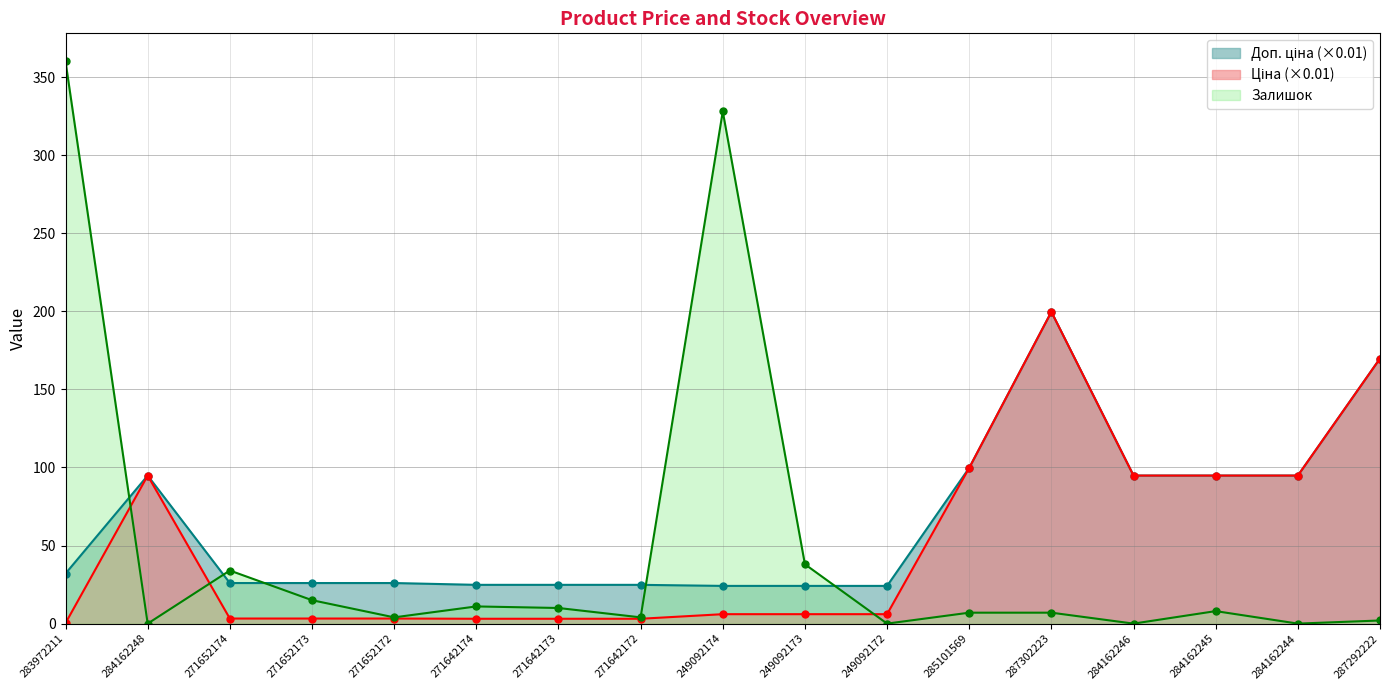

List the series in order of their peak value, lowest first.

Ціна, Доп. ціна, Залишок